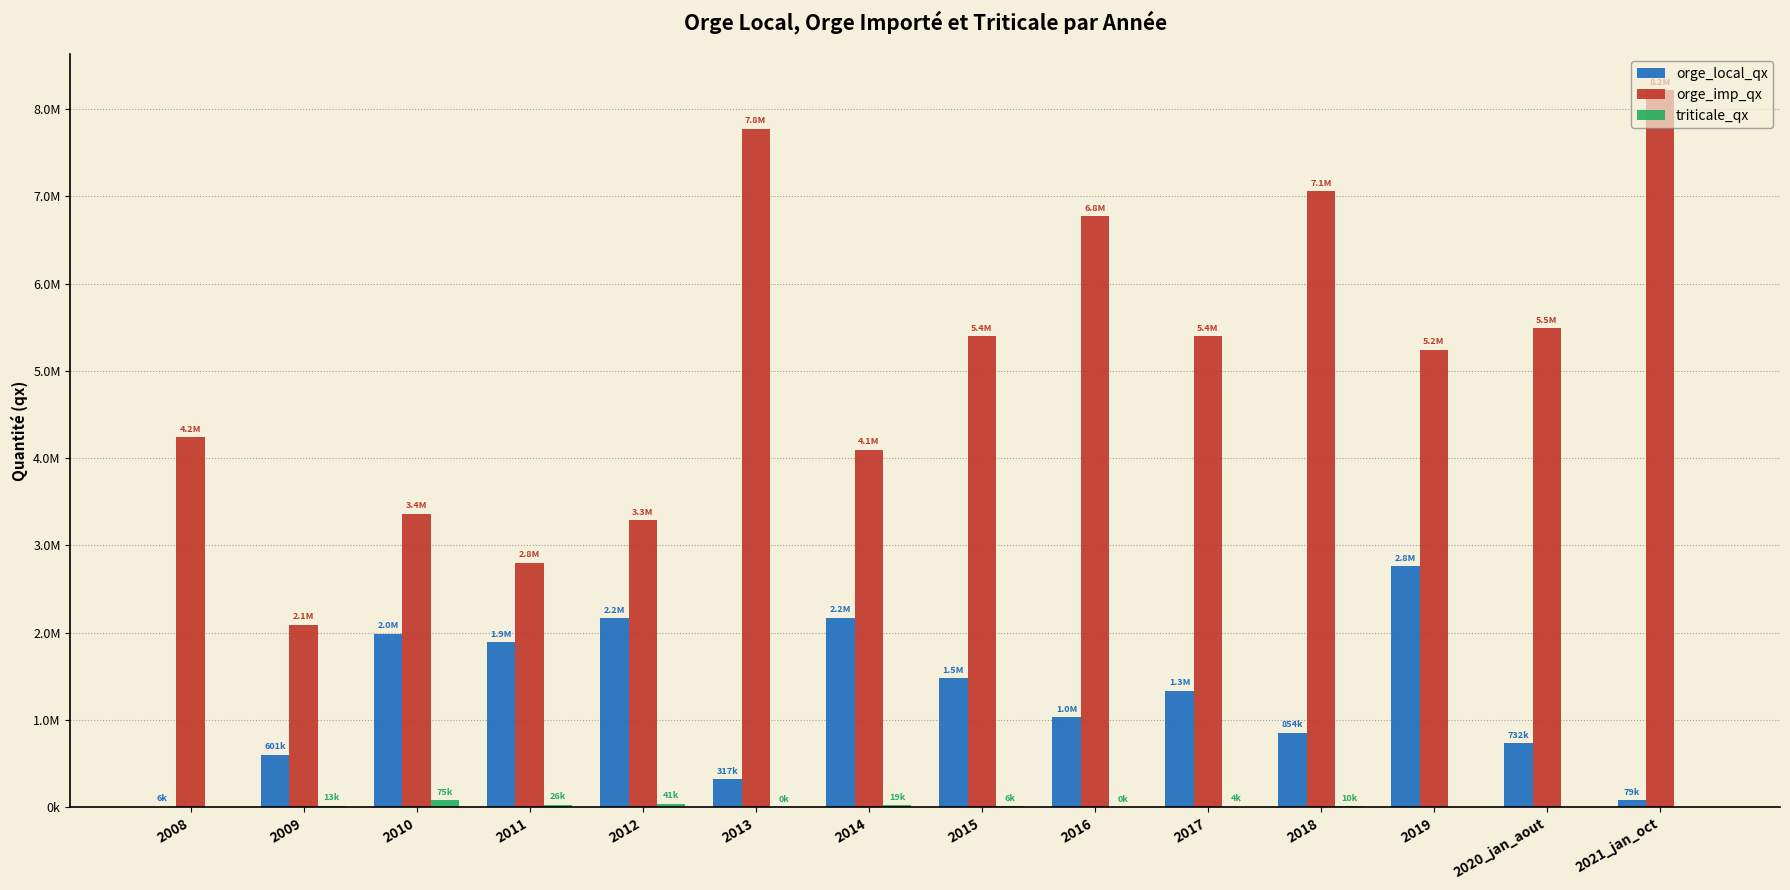

Where is orge_imp_qx nearest to the value 5153441?

2019